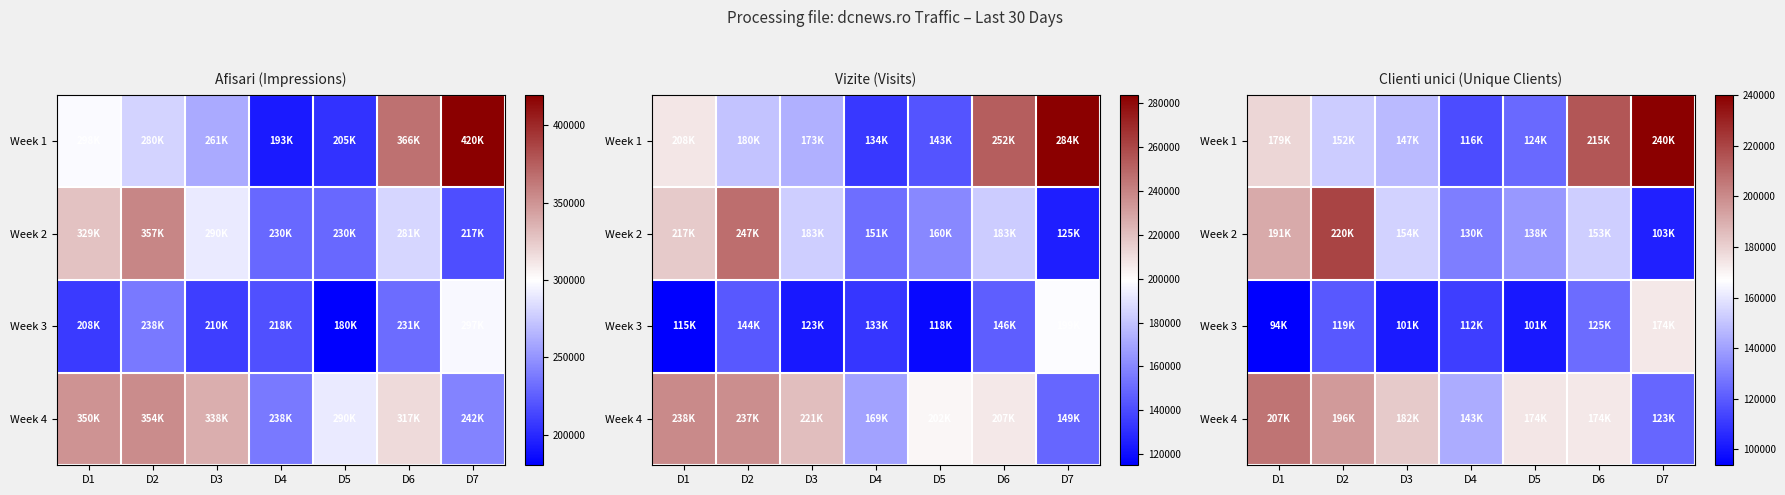

Is the value of Week 1 at D4 greater than the value of Week 2 at D4?

No